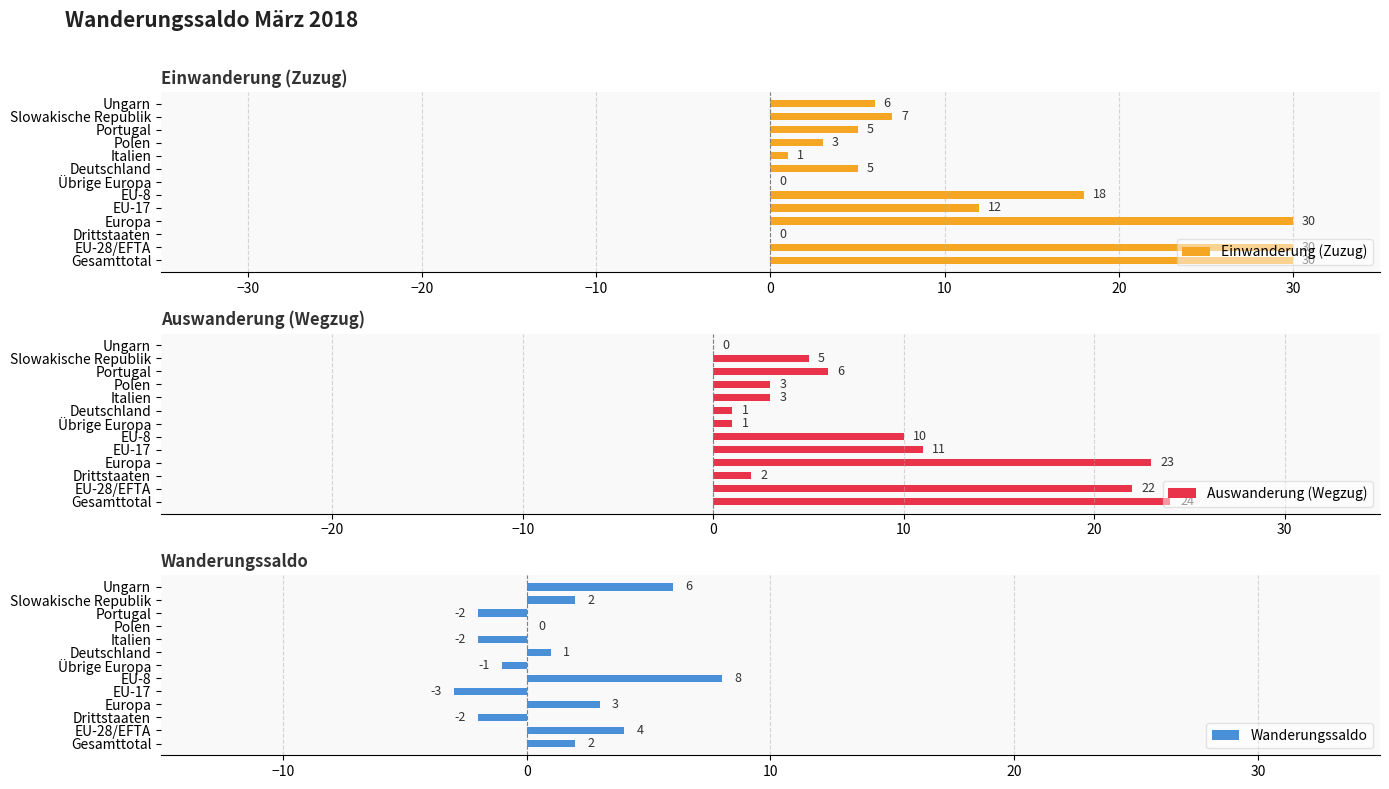

What are all the series names shown in the legend?

Einwanderung (Zuzug), Auswanderung (Wegzug), Wanderungssaldo